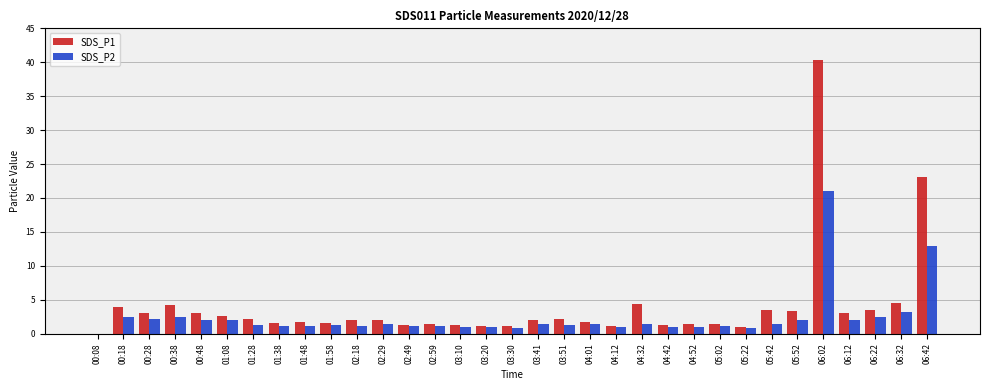

At which category is the sum across all series the highest?

06:02